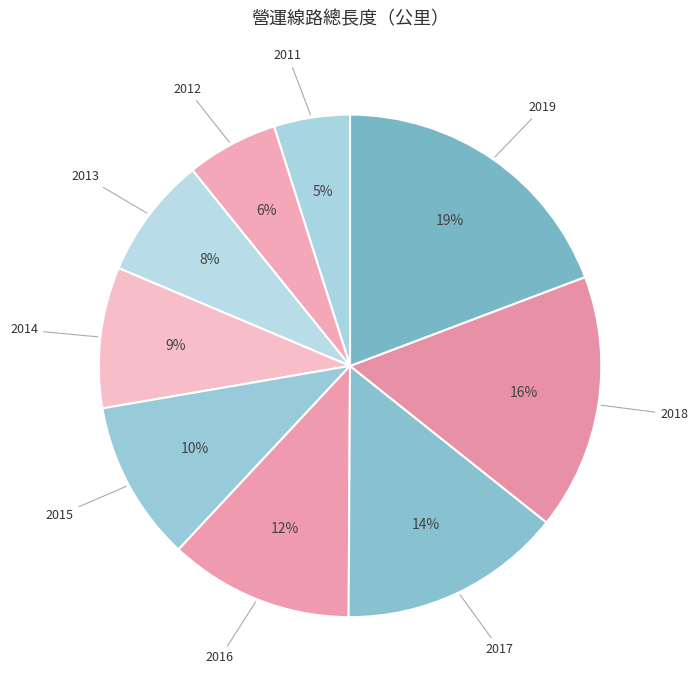

To the nearest percent, what is the difference between the 2019 and 2014 slice percentages?

10%